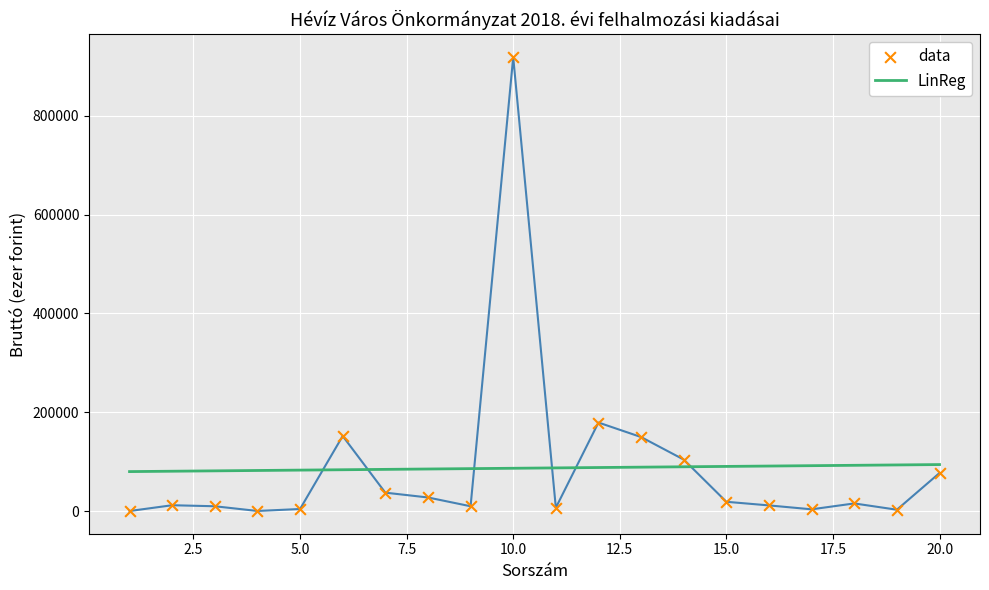

What are all the series names shown in the legend?

LinReg, data